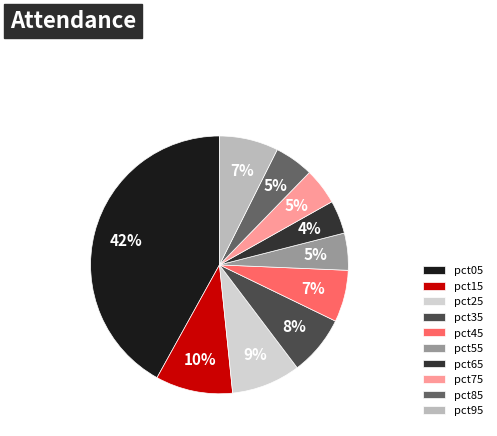

Combined, do pct45 and pct85 account for over 50%?

No